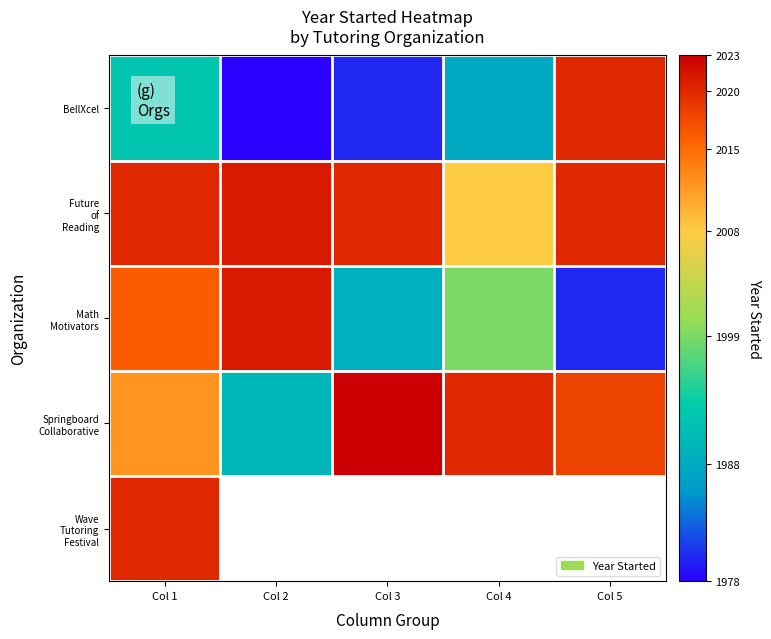

At which category does the chart reach its minimum across all series?

Col 2